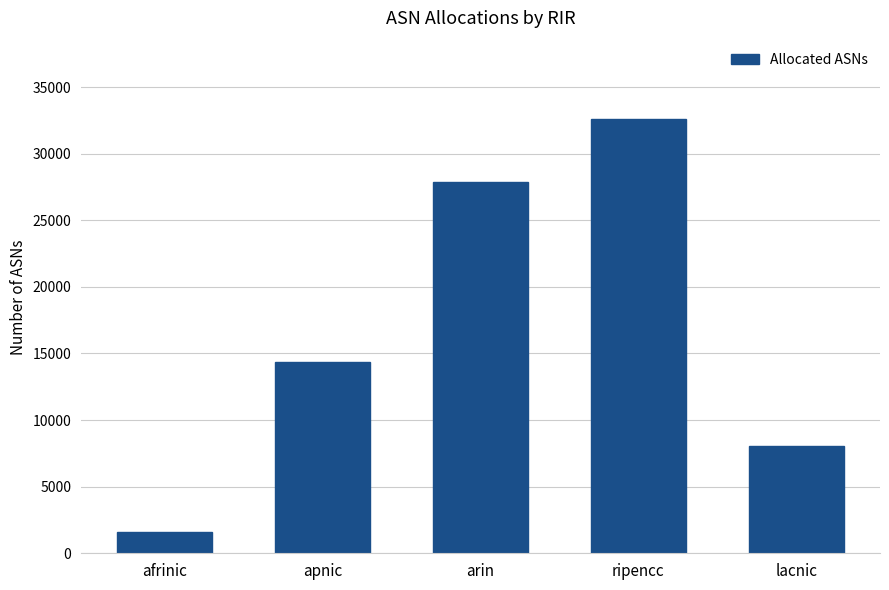

The value at apnic is 20384. True or false?

False